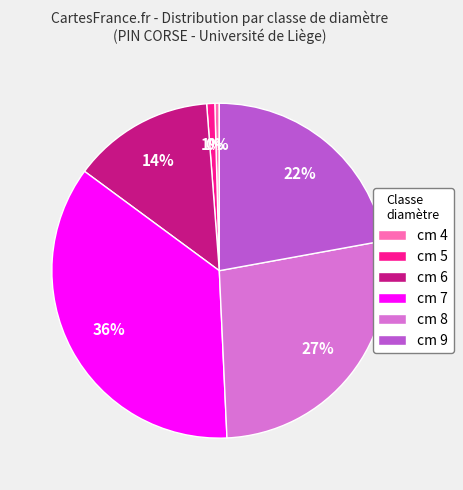

True or false: cm 4 accounts for 0% of the total.

True